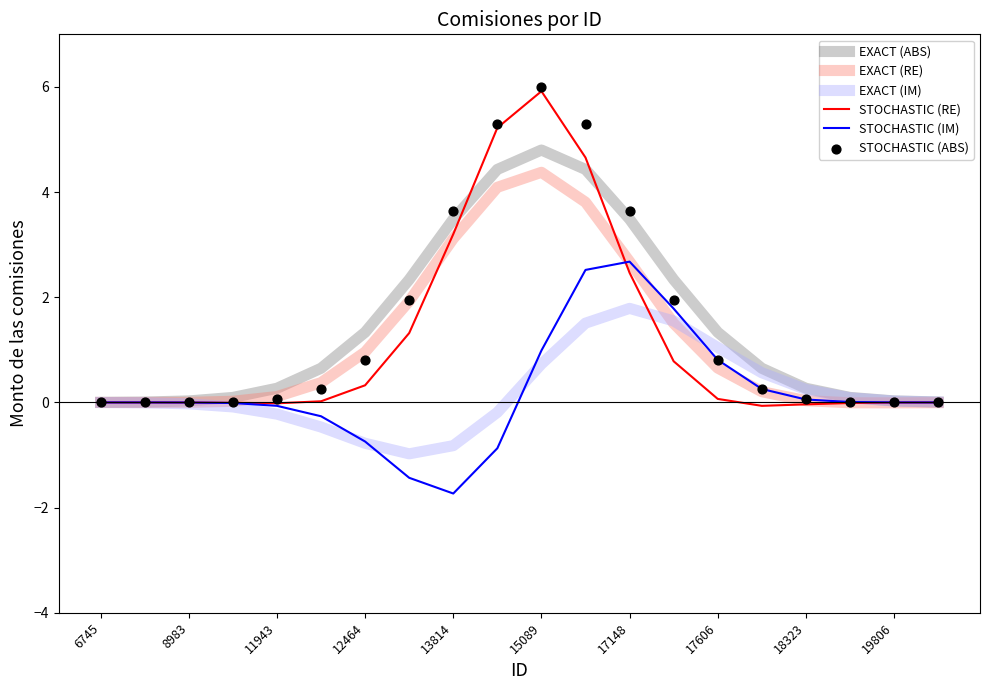

At how many categories does at least one series exceed 5?

3